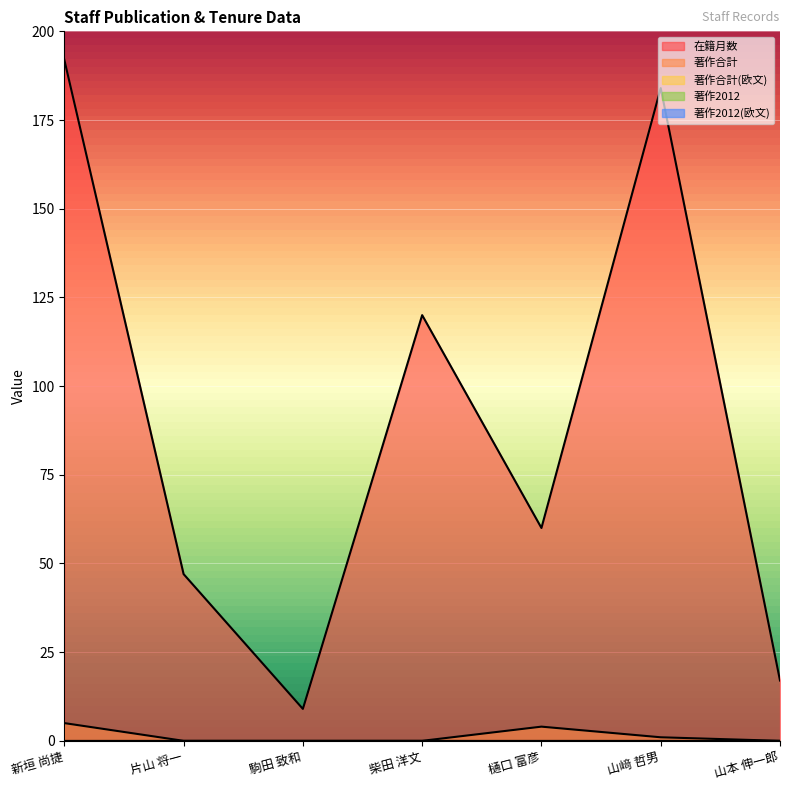

True or false: 著作合計 and 著作2012 cross at least once.

False